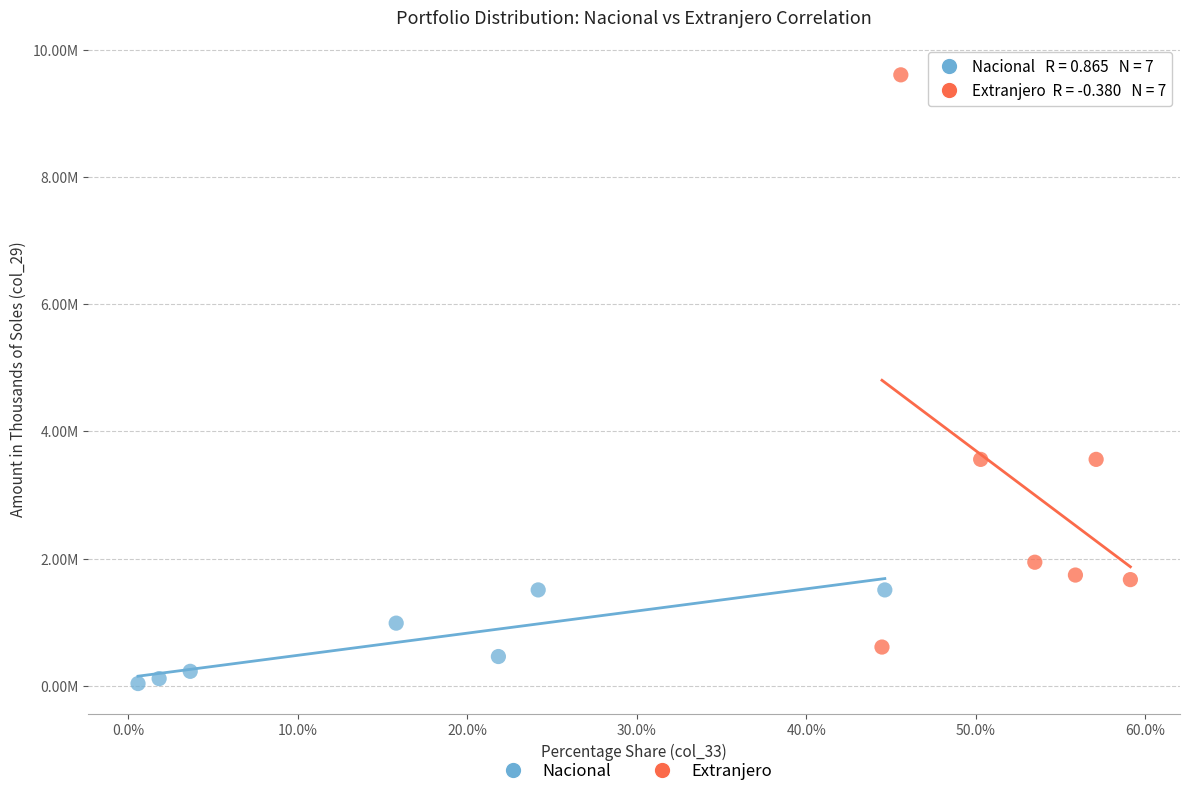

Which series has the largest Y range (max minus min)?

Extranjero